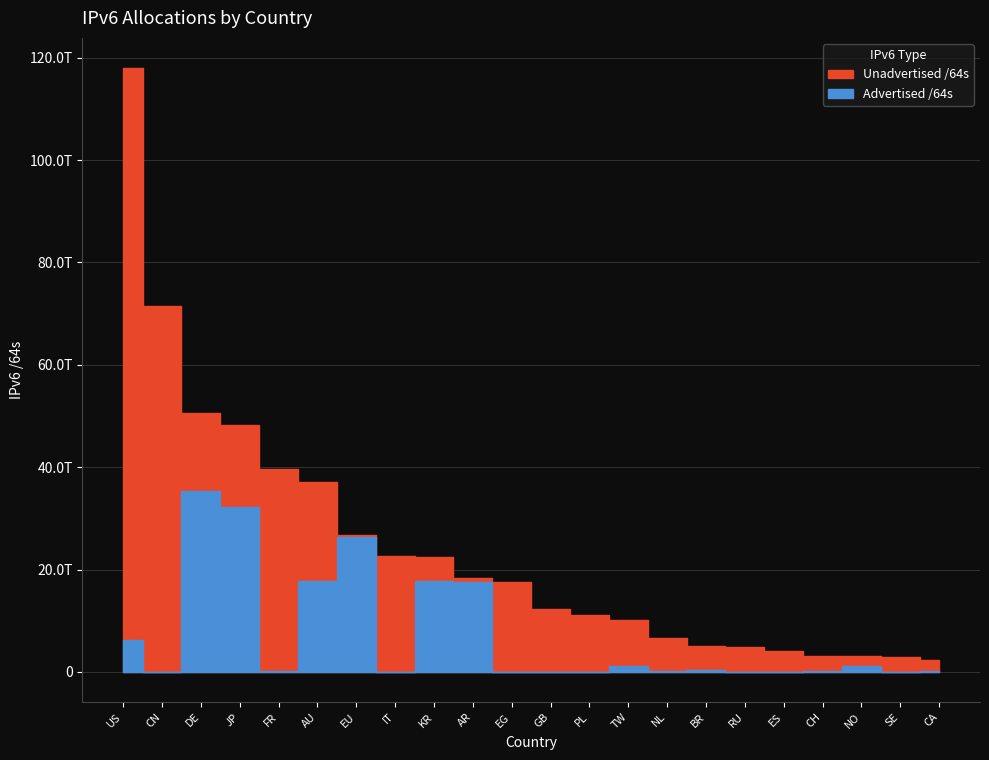

Which series has the largest range (max minus min)?

Unadvertised /64s